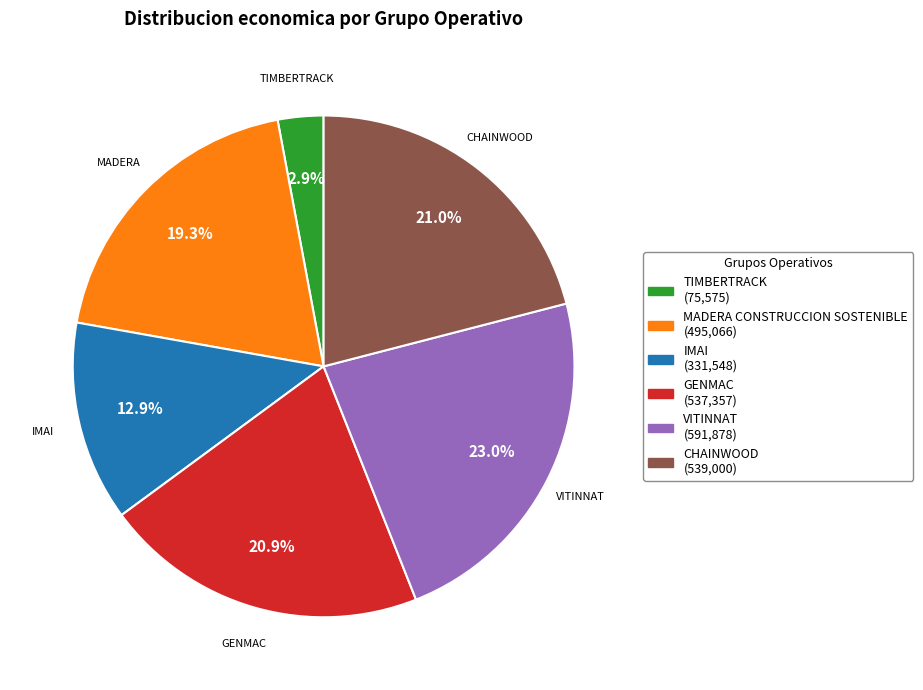

Which slice is the smallest?

TIMBERTRACK